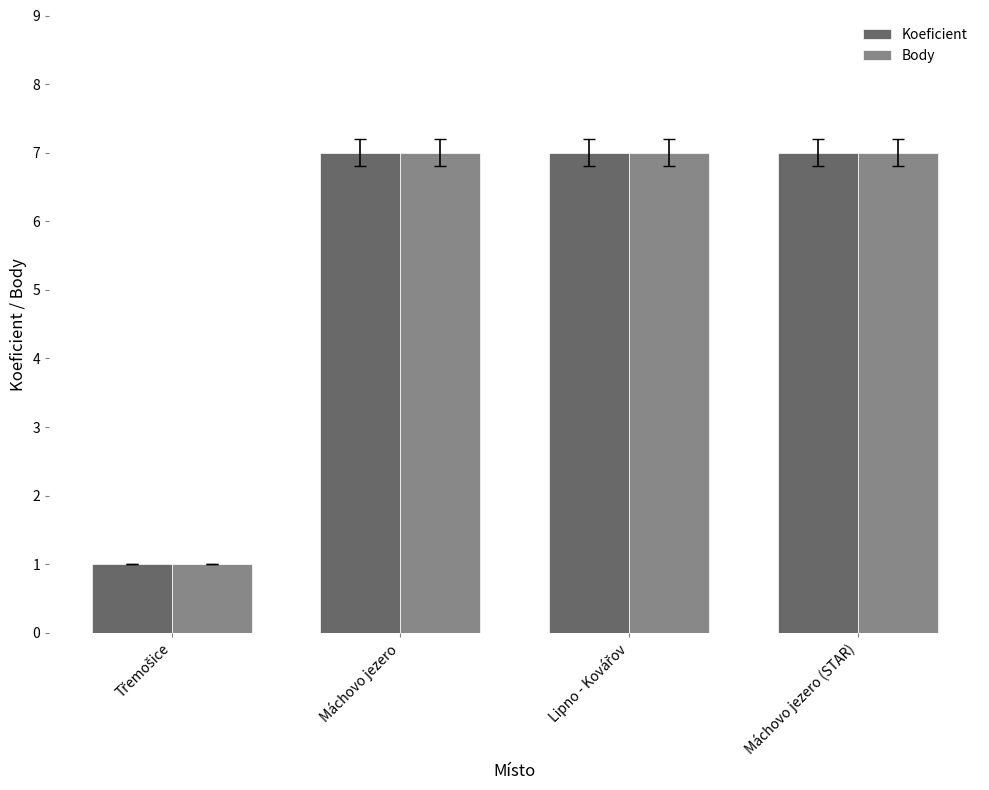

What position from the left is Máchovo jezero?

2